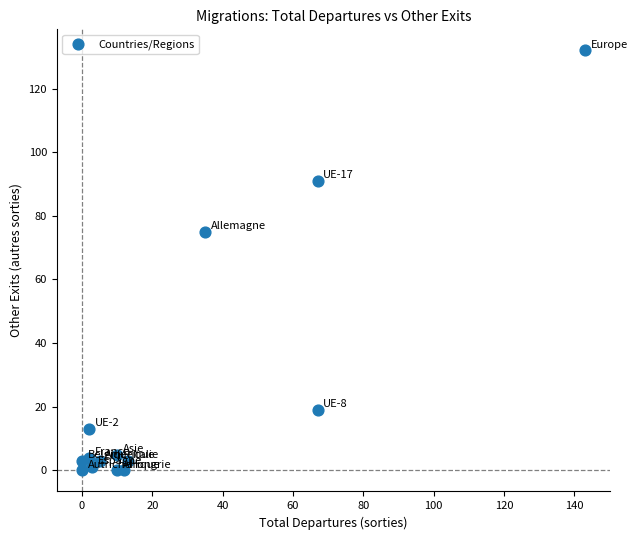

What is the range of X values (max minus min)?

143